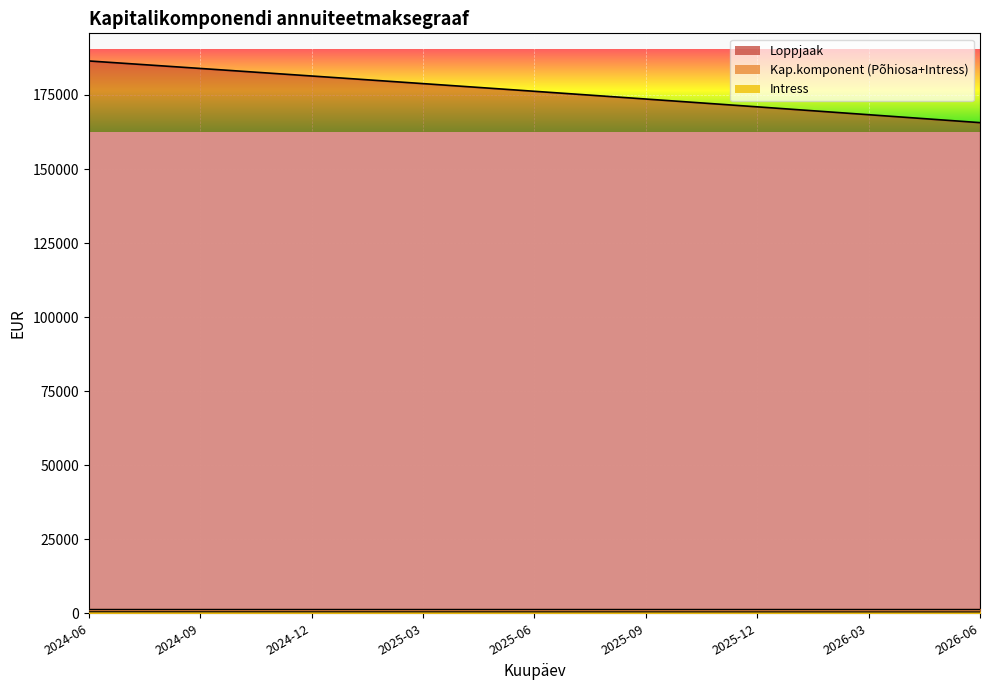

What is the sum of all Intress values?

4404669.5